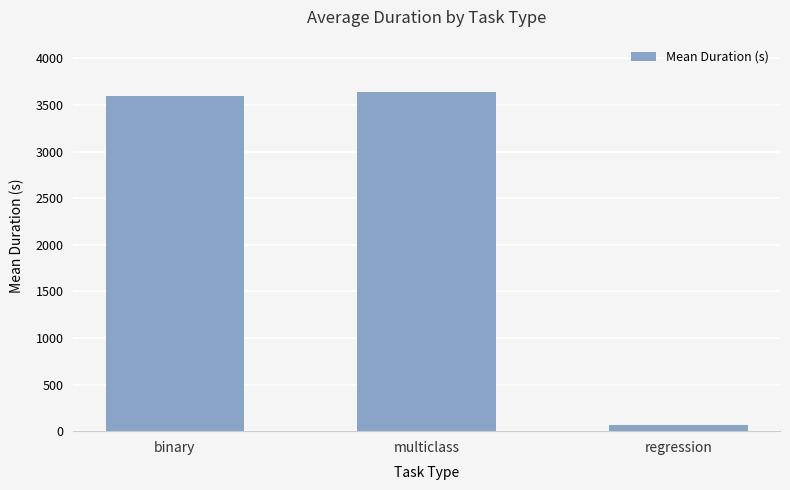

True or false: the data shows 5475.8 at multiclass.

False